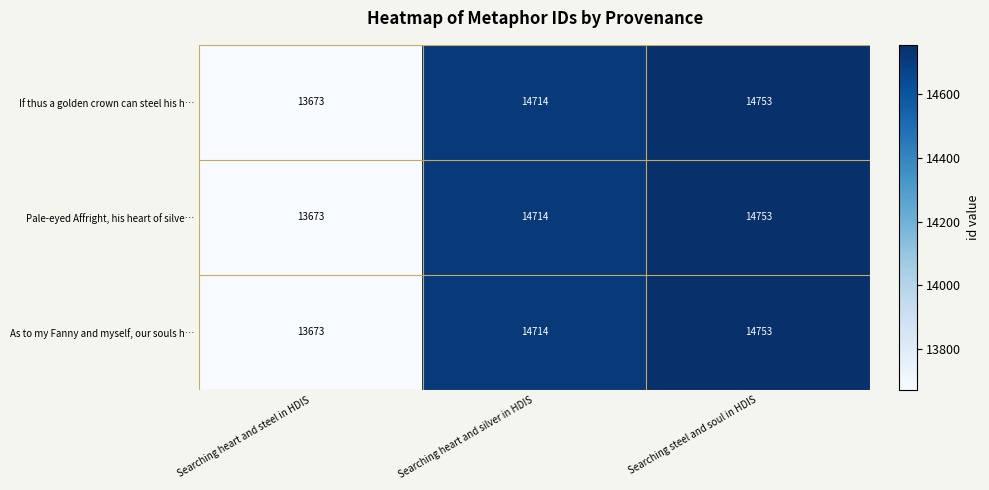

What is the average value of the Pale-eyed Affright, his heart of silve… series?

14380